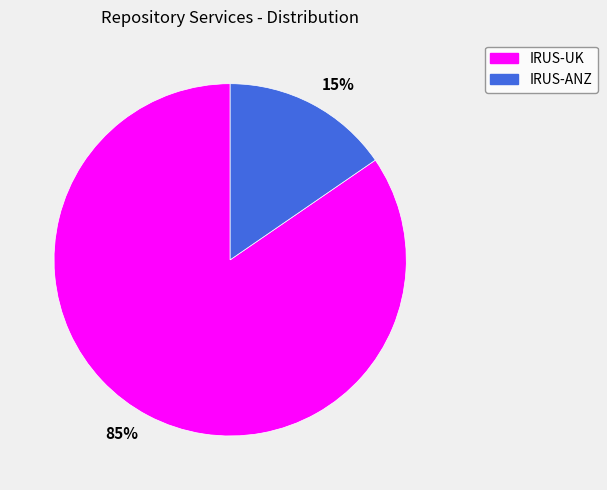

Which category has the biggest portion of the pie?

85%